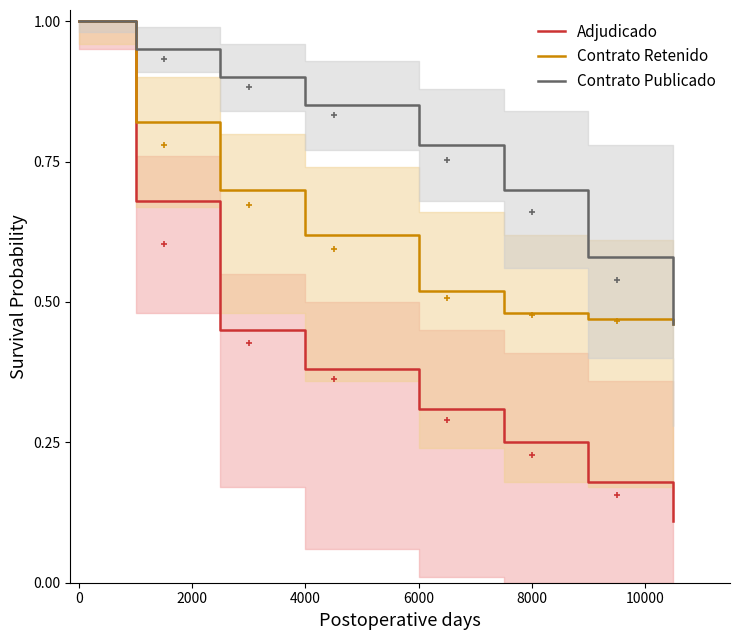

Is the value of Adjudicado at 4000 greater than the value of Contrato Publicado at 0?

No